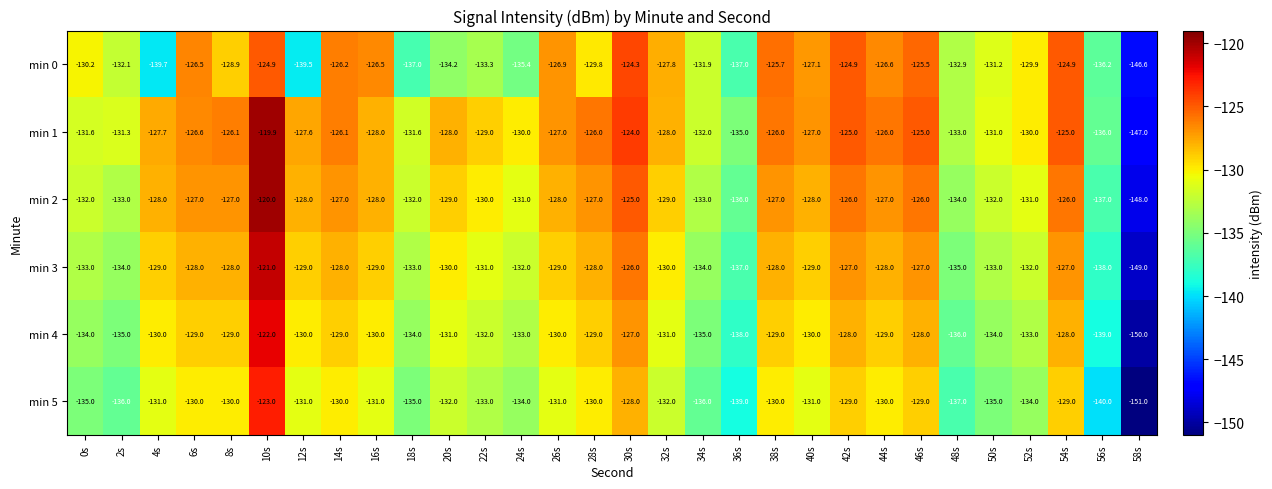

At which category is the sum across all series the highest?

10s